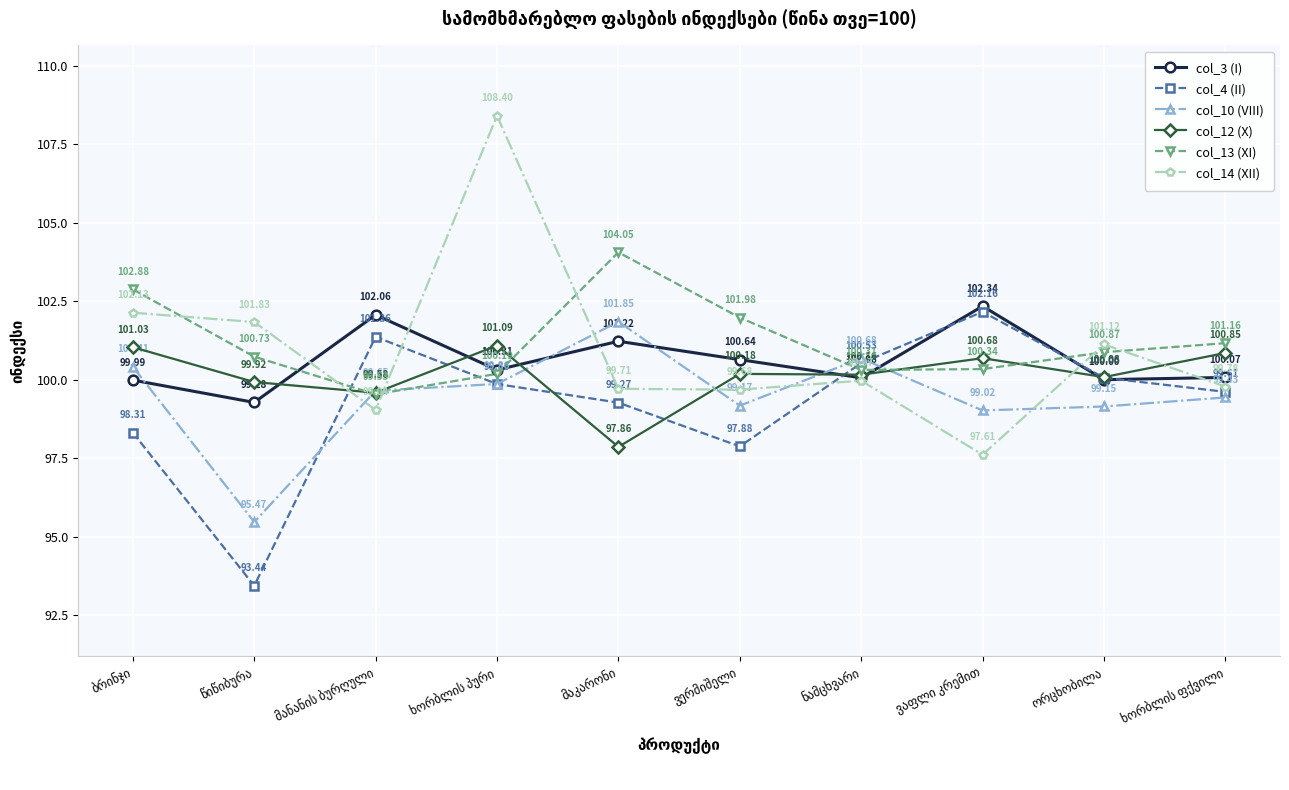

Which series has the widest spread of values?

col_14 (XII)